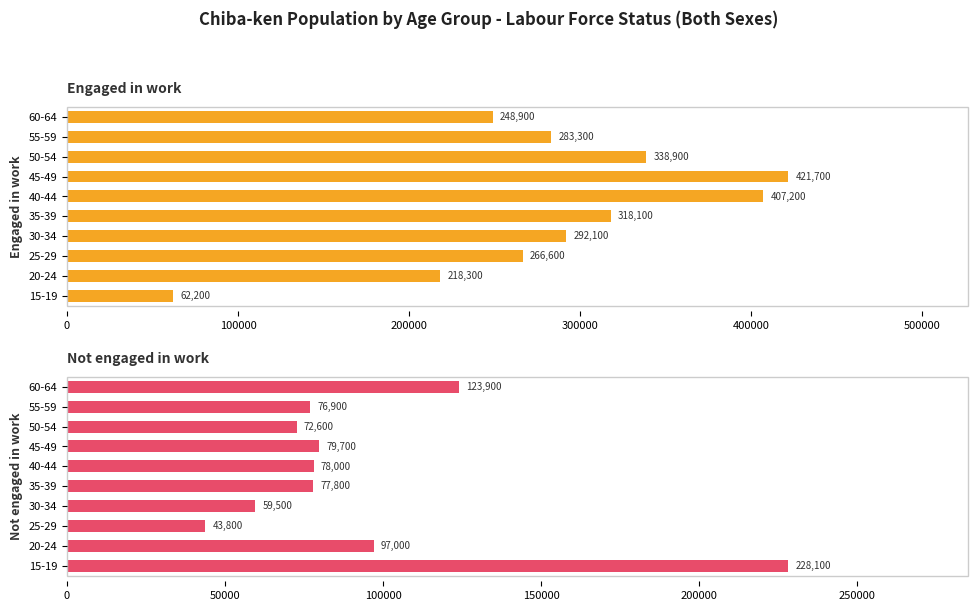

Reading left to right, extract all data points from this chart.

Engaged in work: 62200	218300	266600	292100	318100	407200	421700	338900	283300	248900
Not engaged in work: 228100	97000	43800	59500	77800	78000	79700	72600	76900	123900